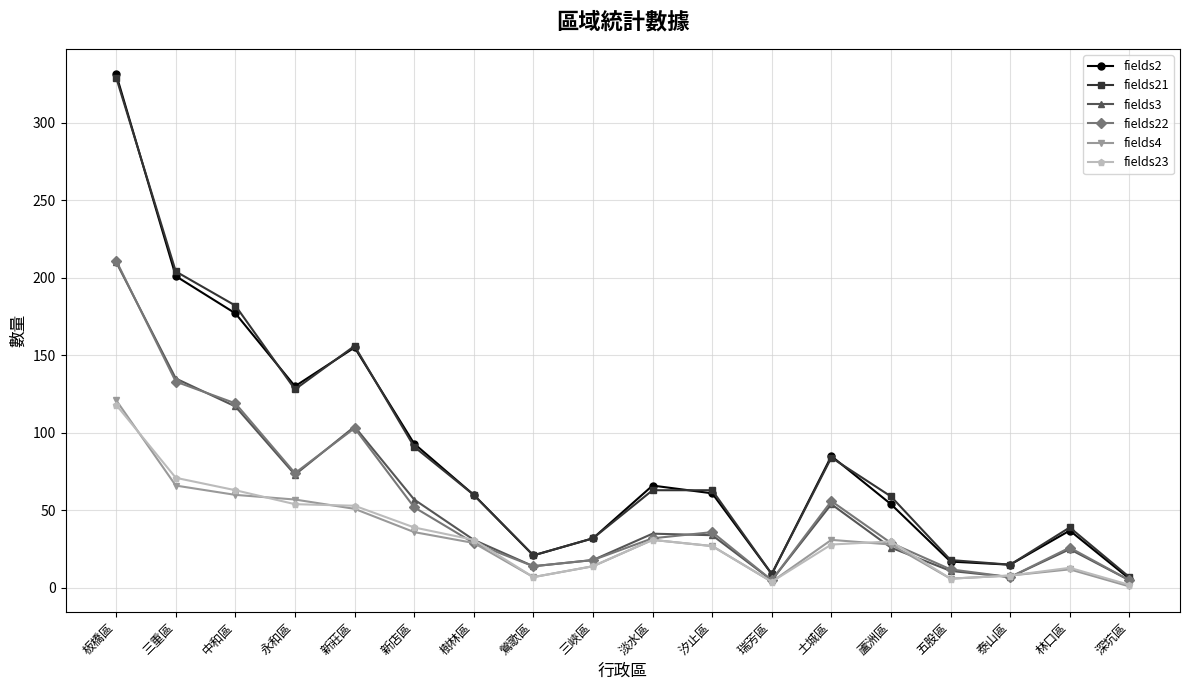

What is the maximum value shown in the chart?

331